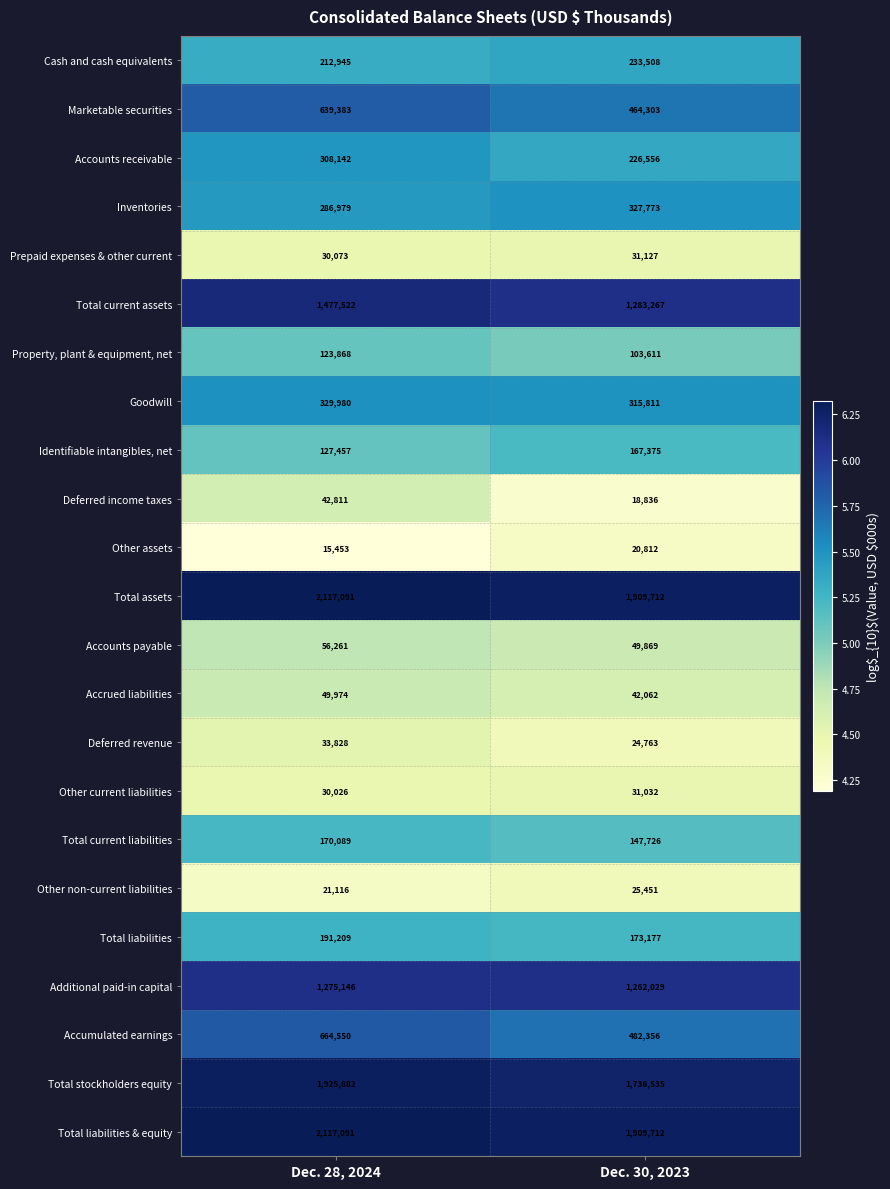

The value of Accrued liabilities at Dec. 28, 2024 is 25349. True or false?

False